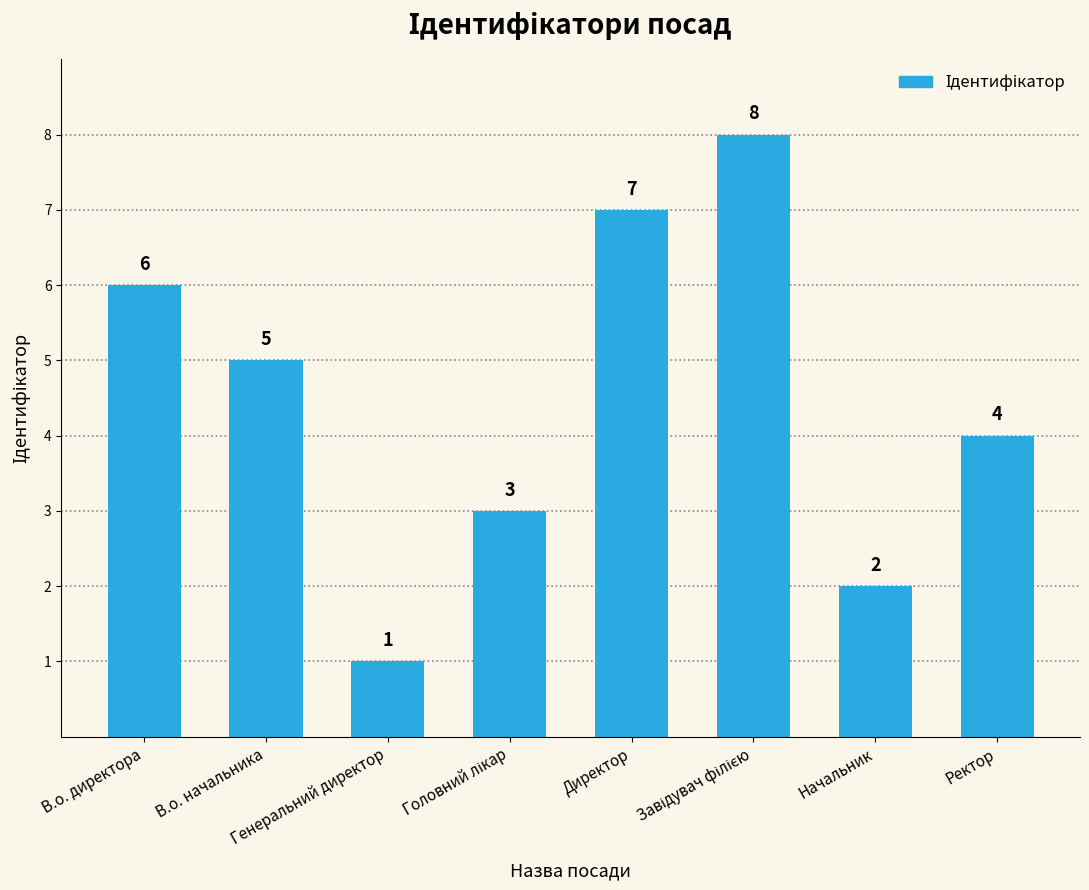

Does the chart contain any negative values?

No